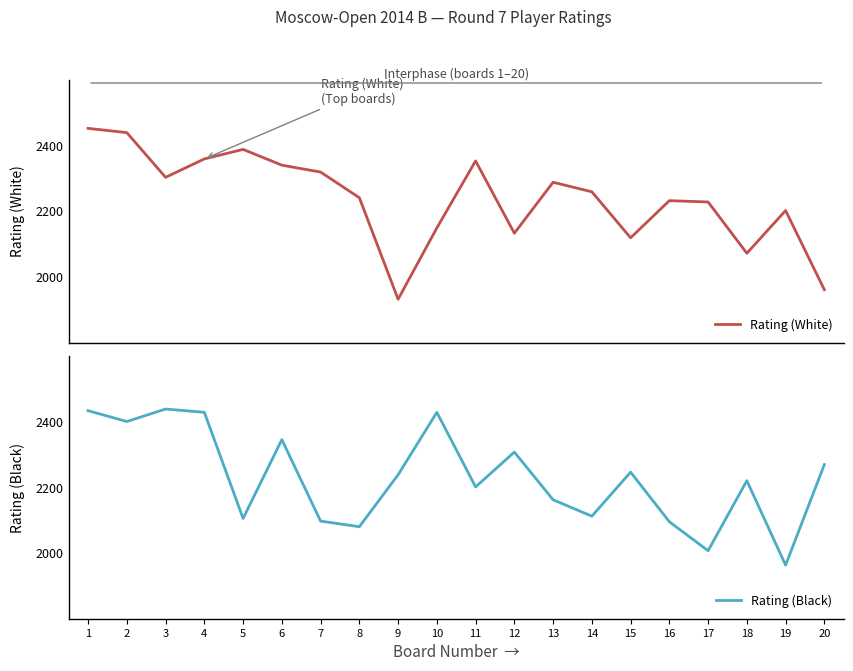

True or false: Rating (Black) has a value of 2080 at 8.

True